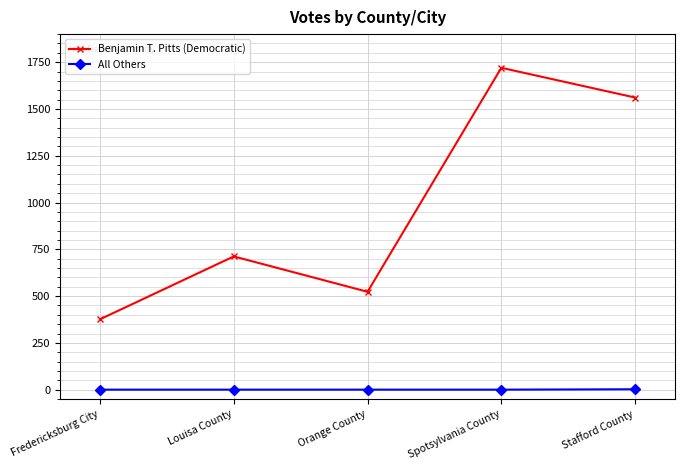

The All Others series shows 0 at Louisa County. True or false?

True